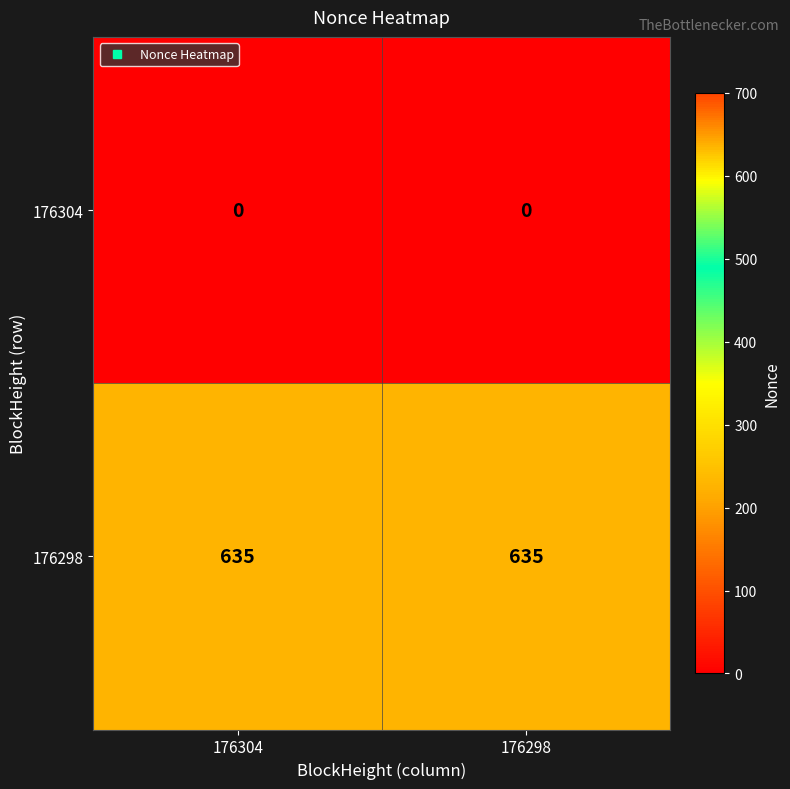

Rank the series by their average value, from highest to lowest.

176298, 176304